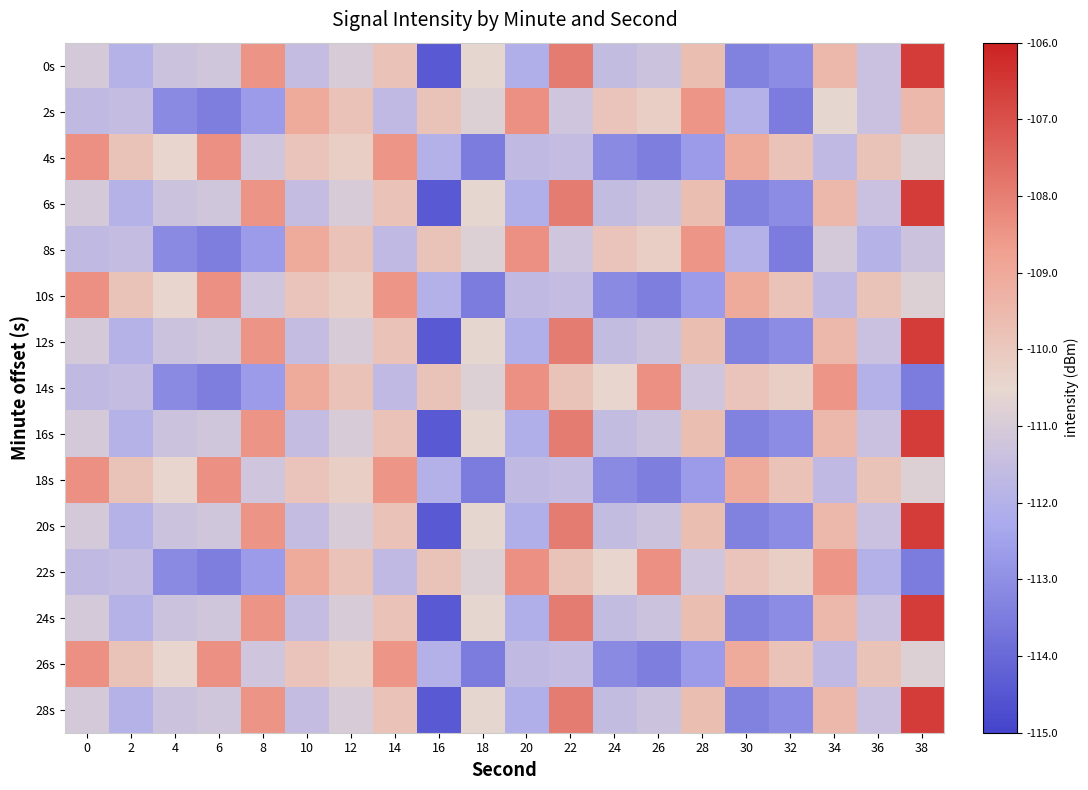

At 36, list the series in order from smallest to largest.

14s, 22s, 8s, 0s, 2s, 6s, 12s, 16s, 20s, 24s, 28s, 4s, 10s, 18s, 26s